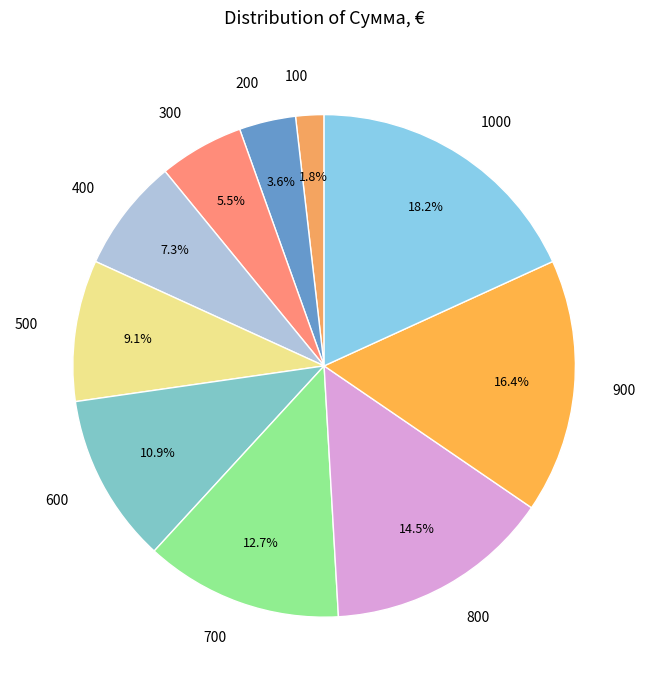

Rank the categories by value from highest to lowest.

1000, 900, 800, 700, 600, 500, 400, 300, 200, 100